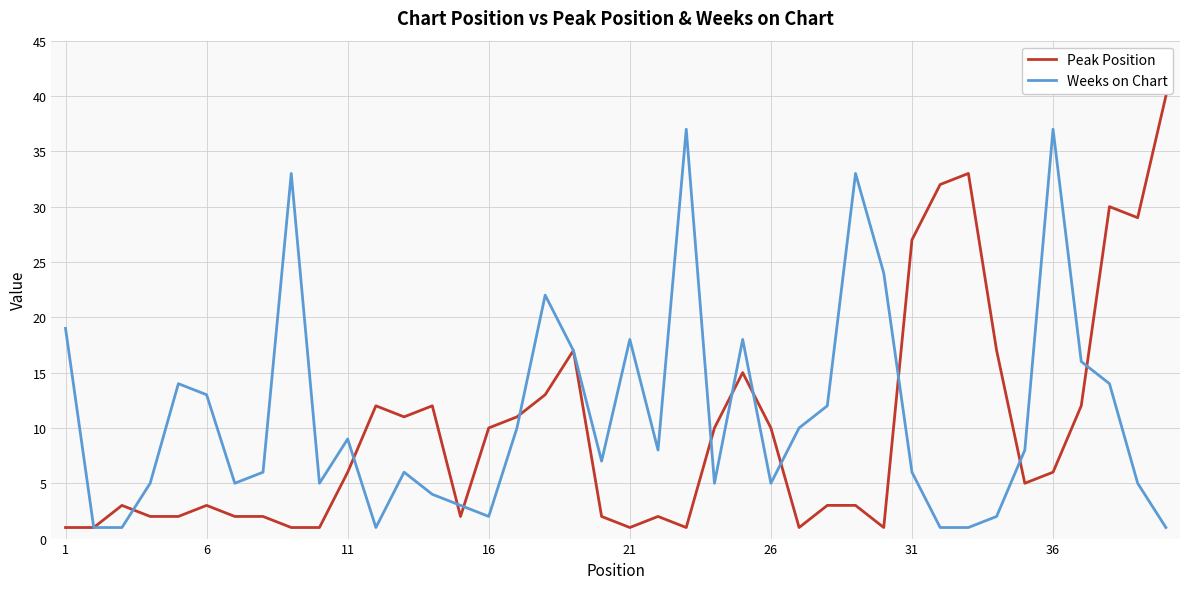

What is the greatest value displayed?

40